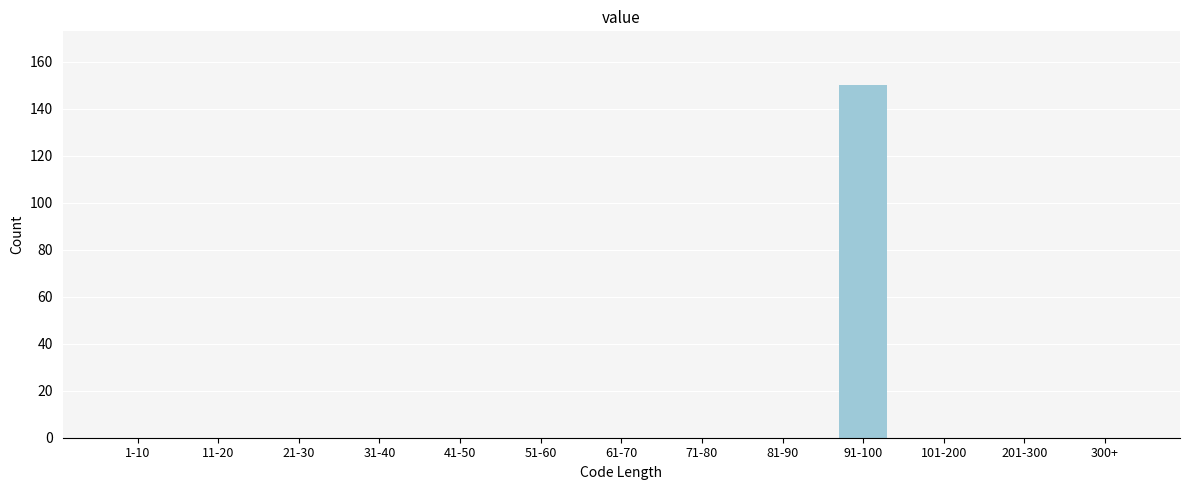

Reading left to right, list all the values displayed in this chart.

1-10=0	11-20=0	21-30=0	31-40=0	41-50=0	51-60=0	61-70=0	71-80=0	81-90=0	91-100=150	101-200=0	201-300=0	300+=0